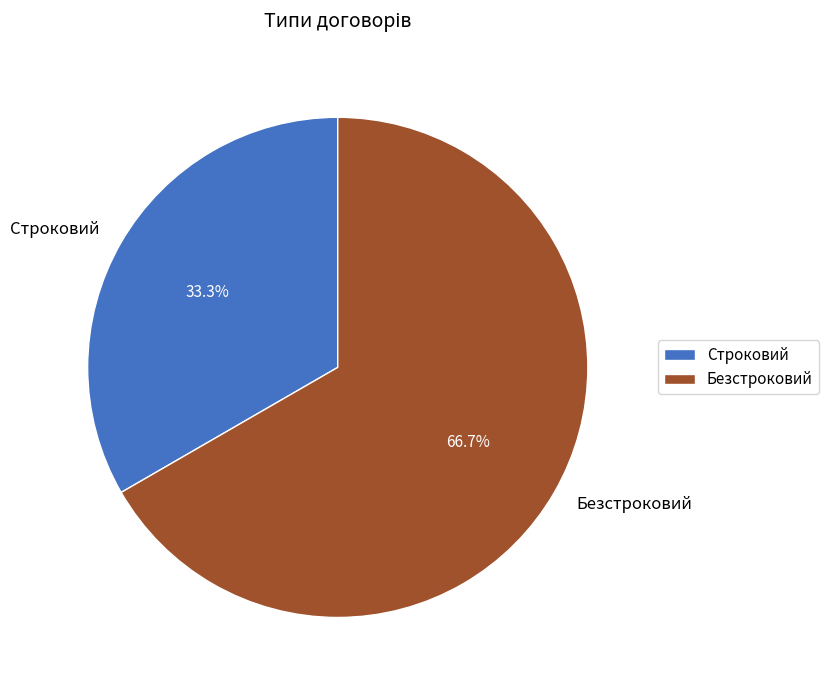

How many segments does this pie chart have?

2